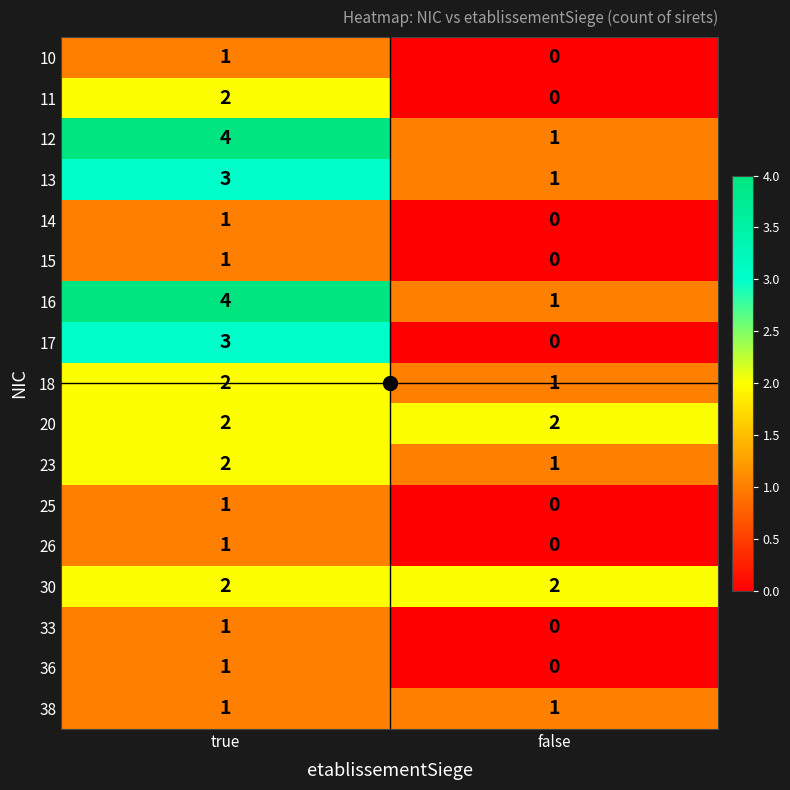

How many data points does each series have?

2